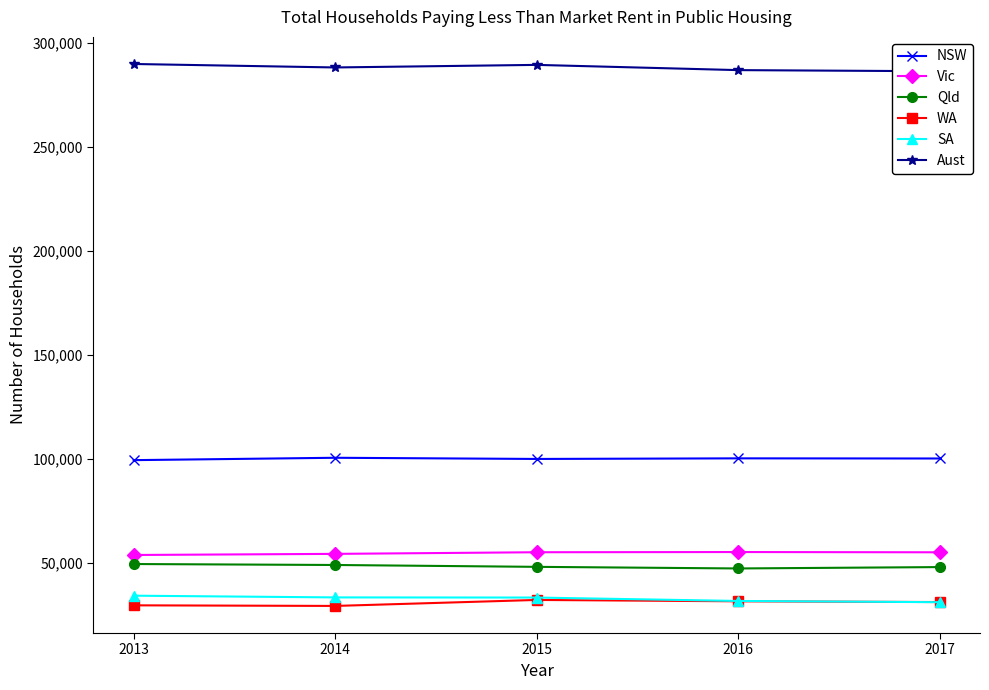

True or false: Vic and Aust cross at least once.

False